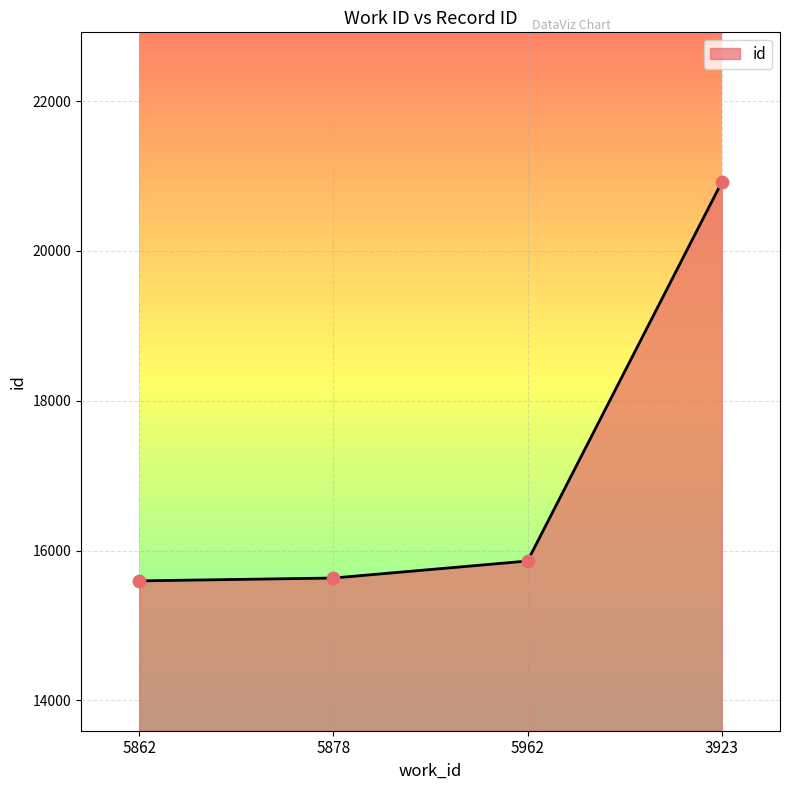

What is the ratio of the value at 5862 to the value at 5962?

1.0